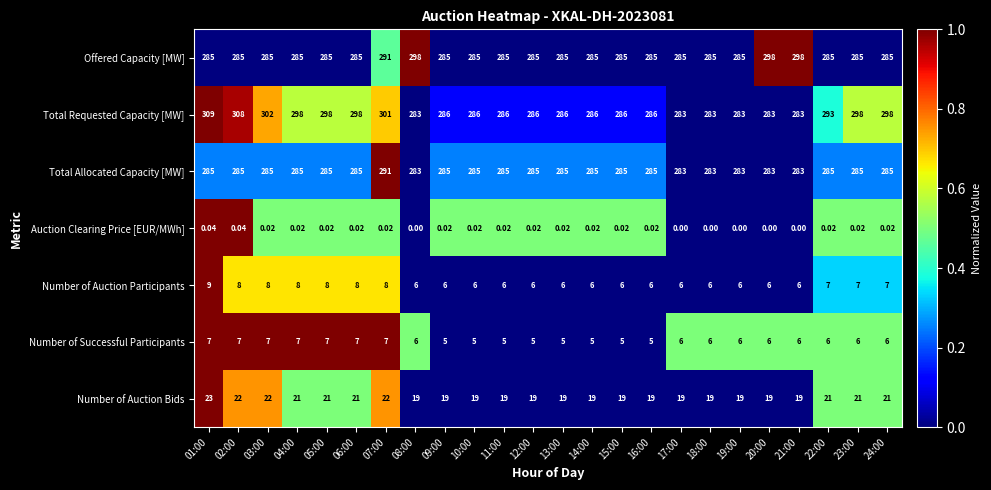

Between 04:00 and 15:00, which series saw the biggest shift?

Total Requested Capacity [MW]